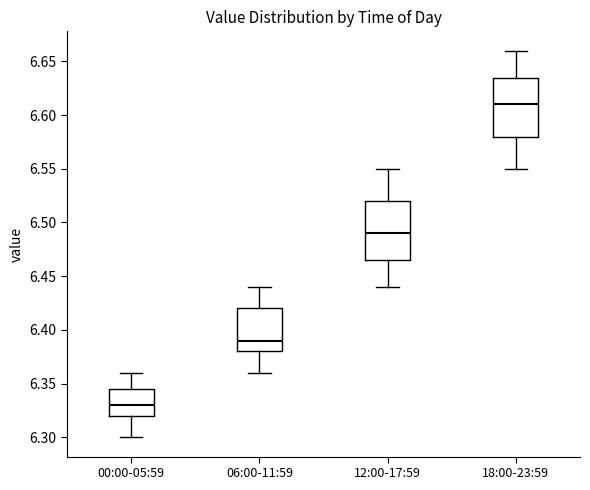

Where is the lower edge of the box for 12:00-17:59 on the y-axis? The values are not printed on the chart, so give them approximately, as read against the axis.

6.465